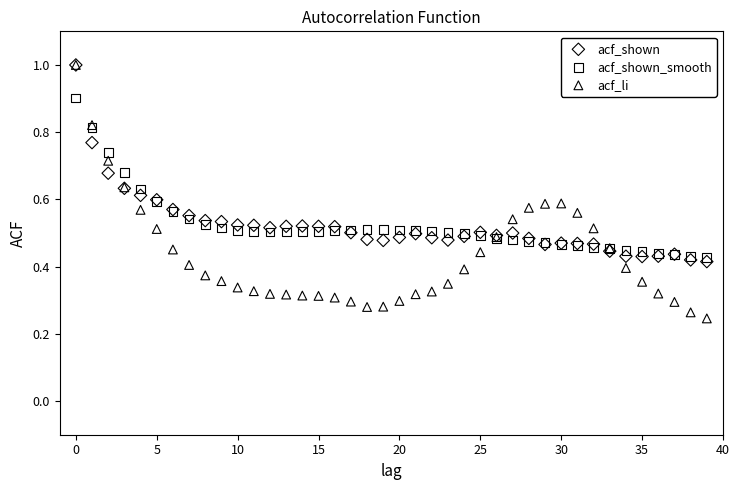

What are all the series names shown in the legend?

acf_shown, acf_shown_smooth, acf_li